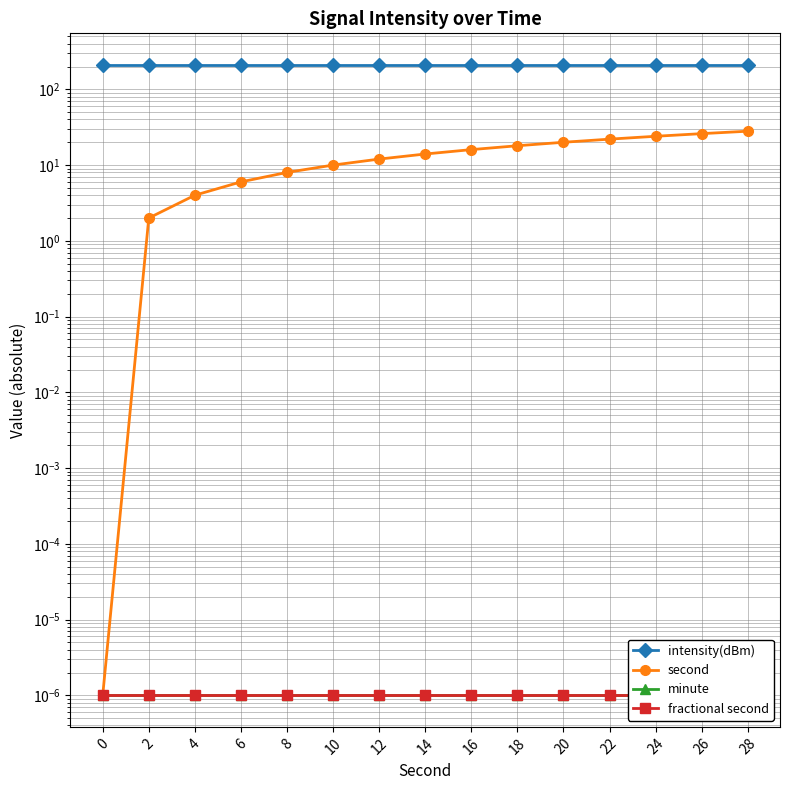

The minute series shows 0.0 at 14. True or false?

True